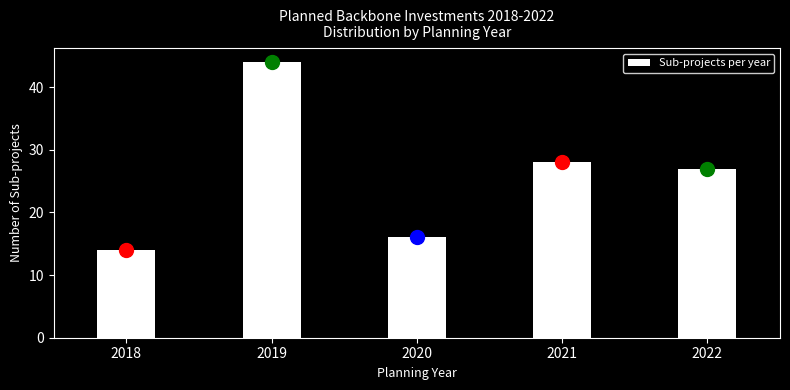

Reading left to right, transcribe all the data shown in this chart.

2018=14	2019=44	2020=16	2021=28	2022=27